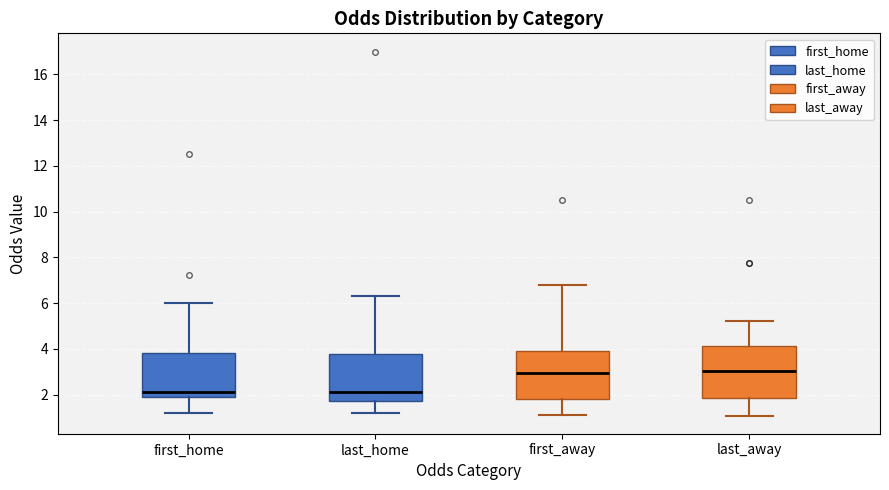

Reading left to right, read every box against the y-axis: the position of its median line, the range the box covers, and the ends of its whiskers. The values are not printed on the chart, so give them approximately, as read against the axis.

first_home: median 2.2, box 2.0 to 3.8, whiskers 1.2 to 6.0
last_home: median 2.2, box 1.8 to 3.8, whiskers 1.2 to 6.4
first_away: median 3.0, box 1.8 to 4.0, whiskers 1.2 to 6.8
last_away: median 3.0, box 1.8 to 4.2, whiskers 1.0 to 5.2